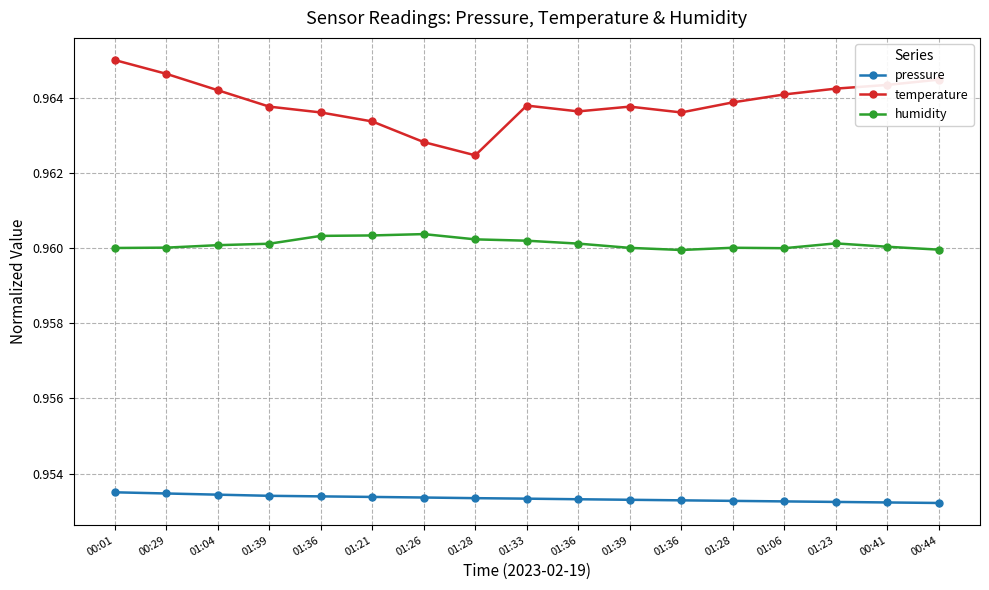

How many series are shown in this chart?

3